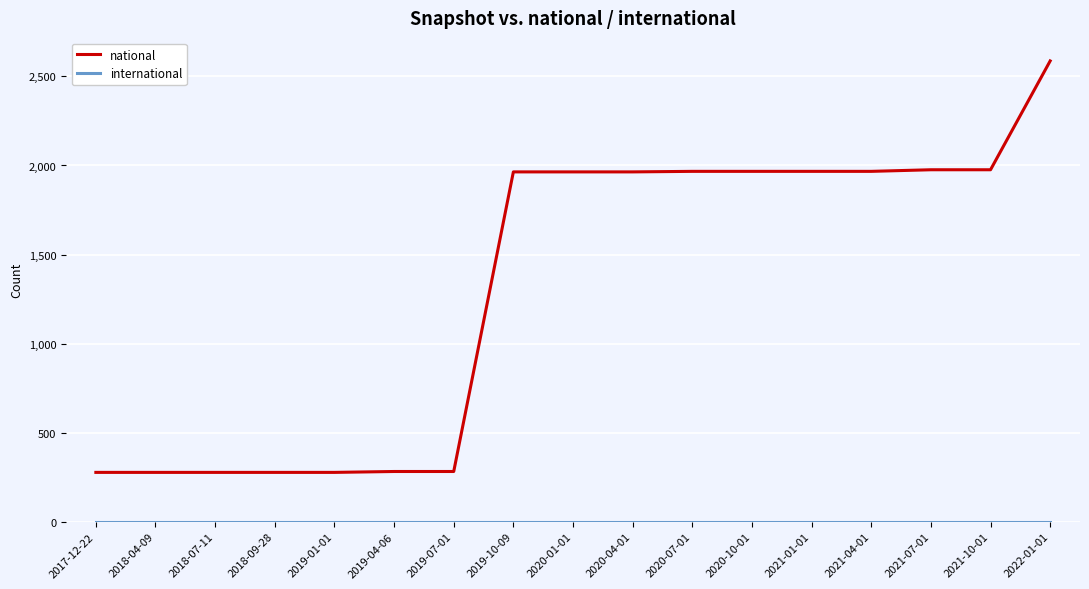

At which label does national reach its peak?

2022-01-01